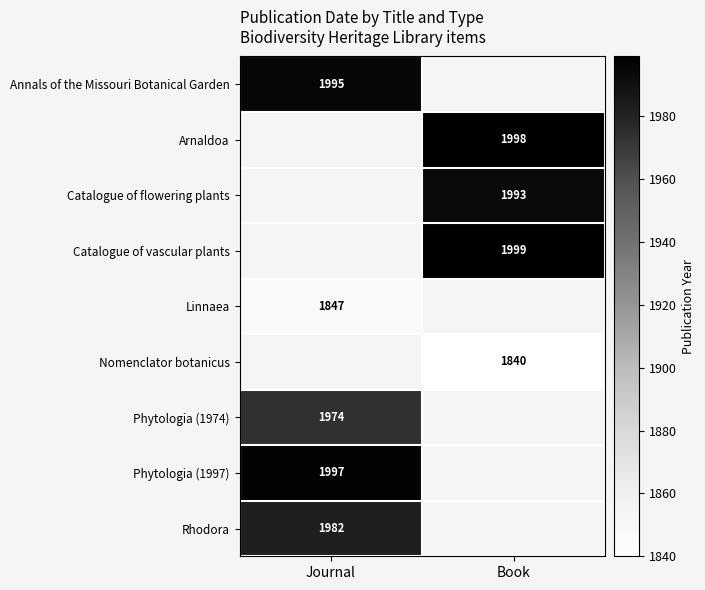

What is the minimum value shown in the chart?

1840.0